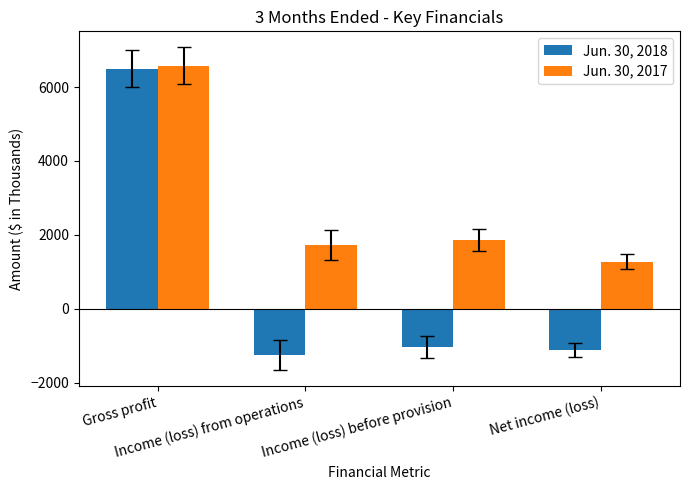

What is the sum of all Jun. 30, 2018 values?

3096